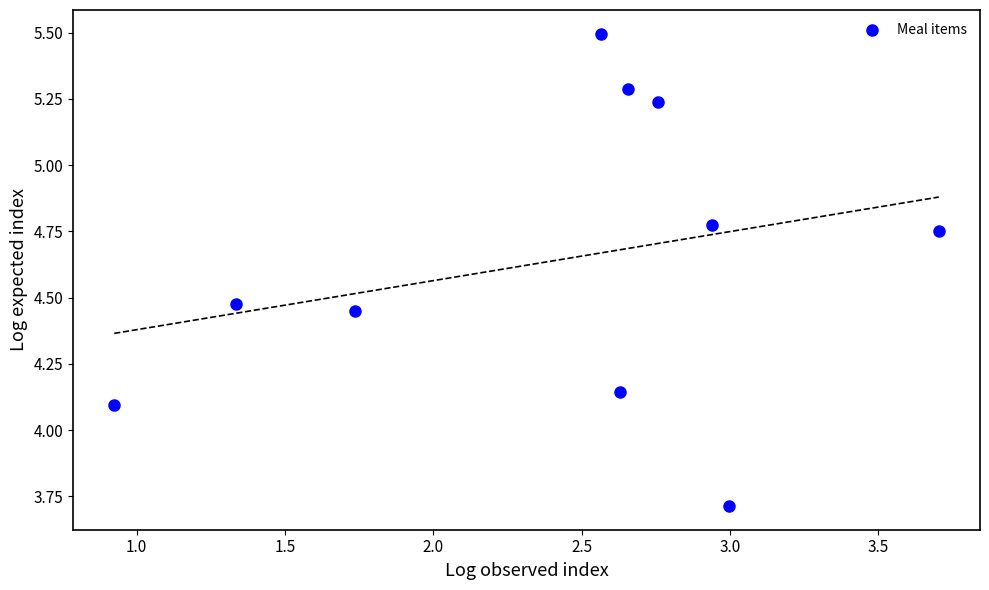

What is the range of Y values (max minus min)?

1.8